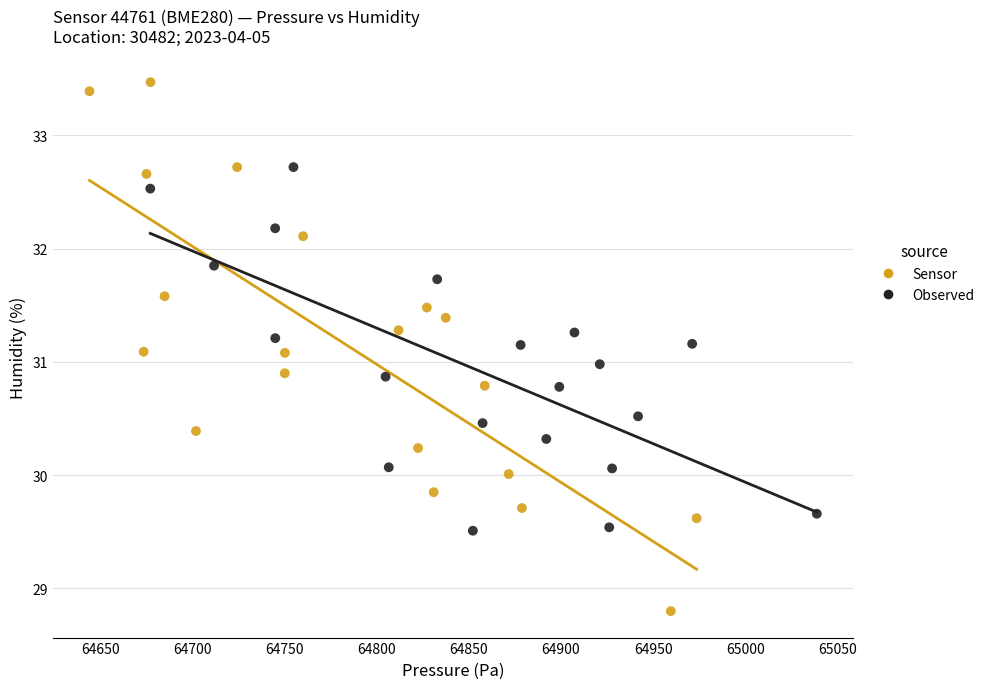

Which series reaches the maximum Y coordinate?

Sensor